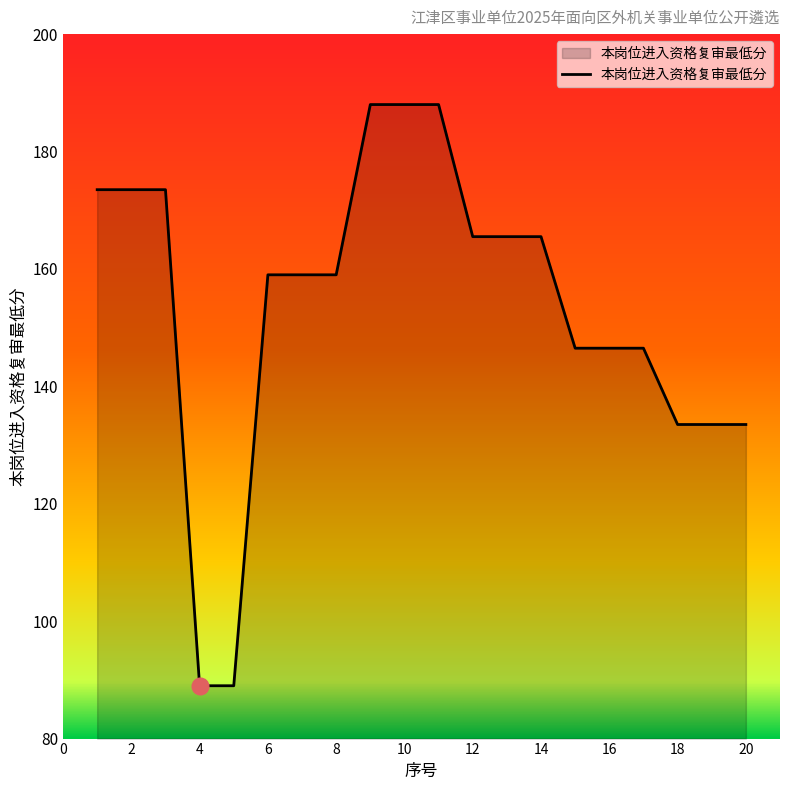

What is the smallest value displayed?

89.0